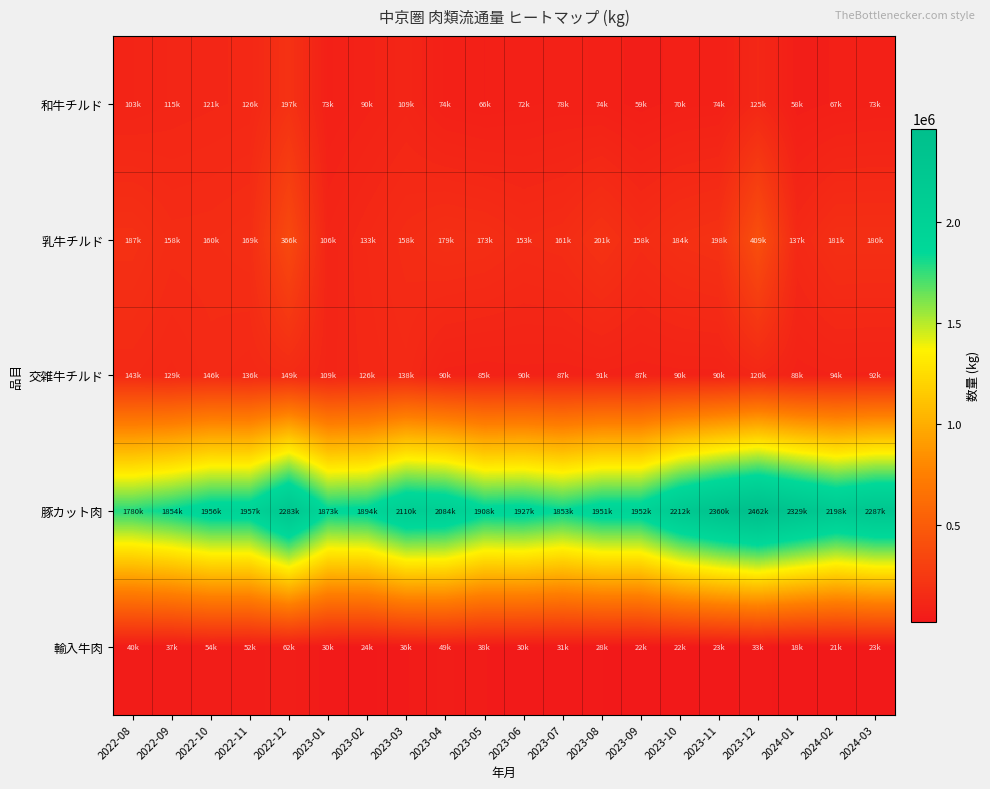

Which label corresponds to the largest value in the chart?

2023-12